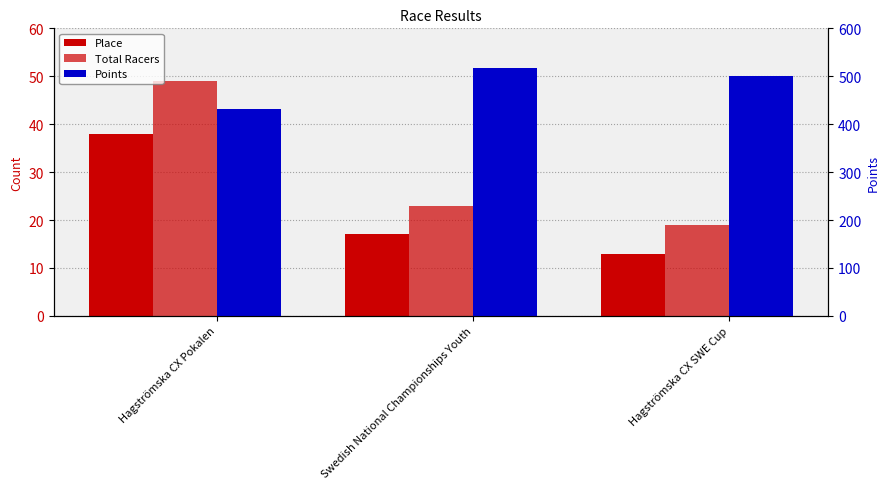

What is the label of the 3rd bar from the right?

Hagströmska CX Pokalen